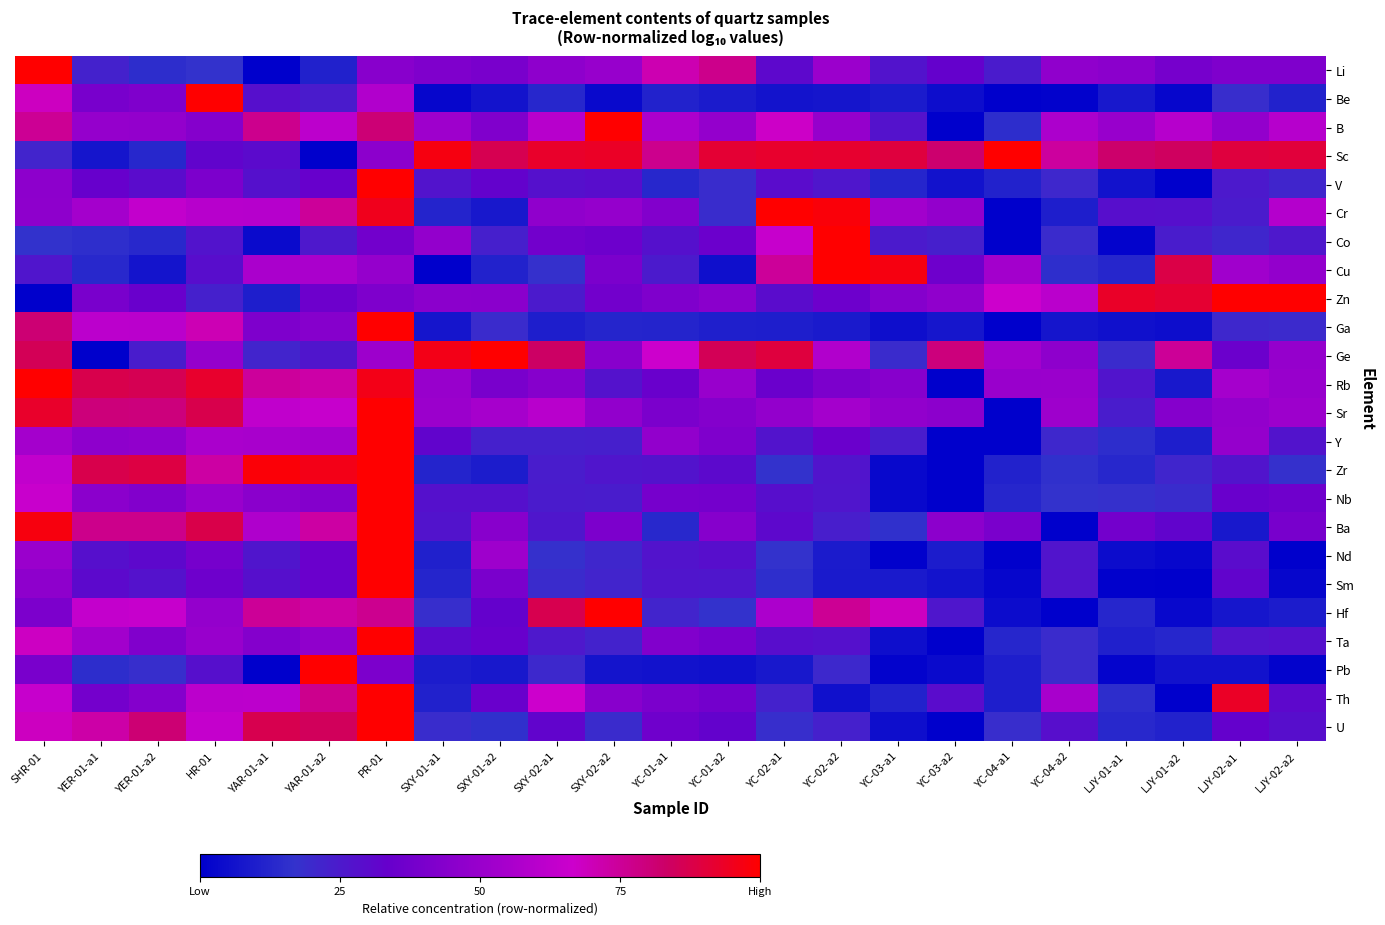

At how many categories does at least one series exceed 0?

23